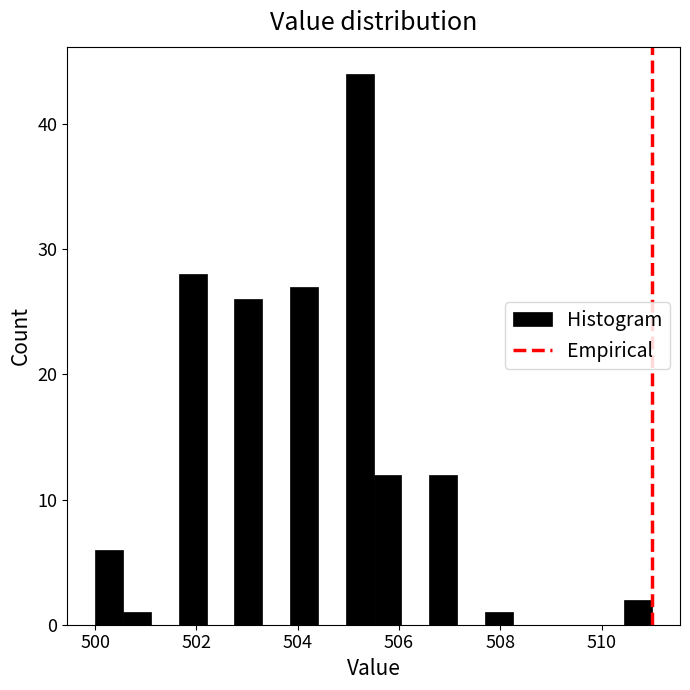

Read against the x-axis, roughly where is the centre of the tallest bar?

505.2